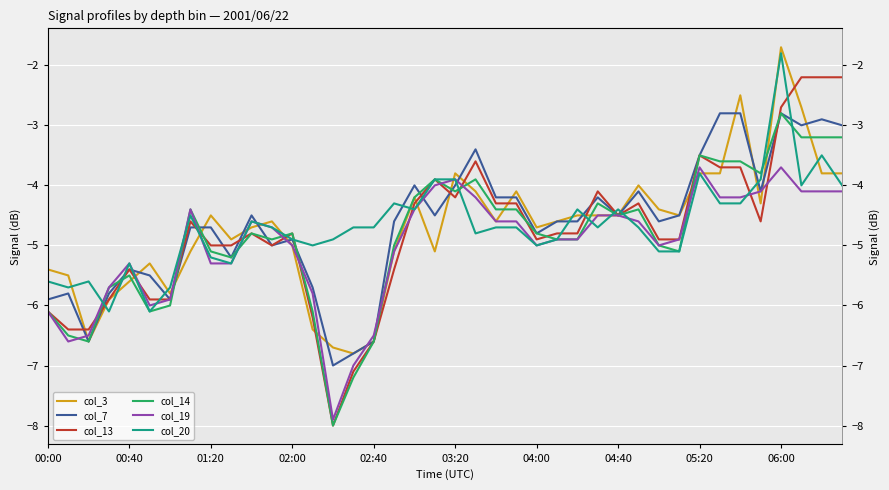

How many values in the col_20 series are below -4?

32